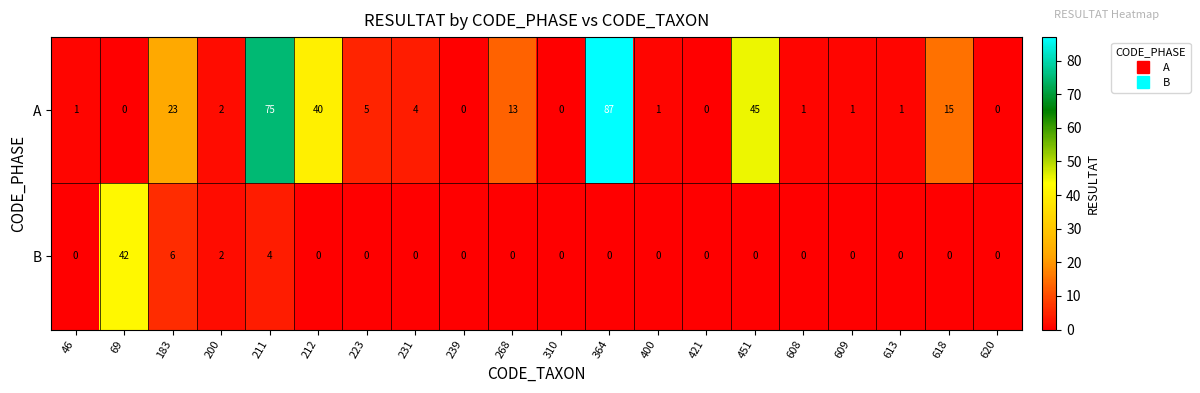

Rank the series by their average value, from lowest to highest.

B, A